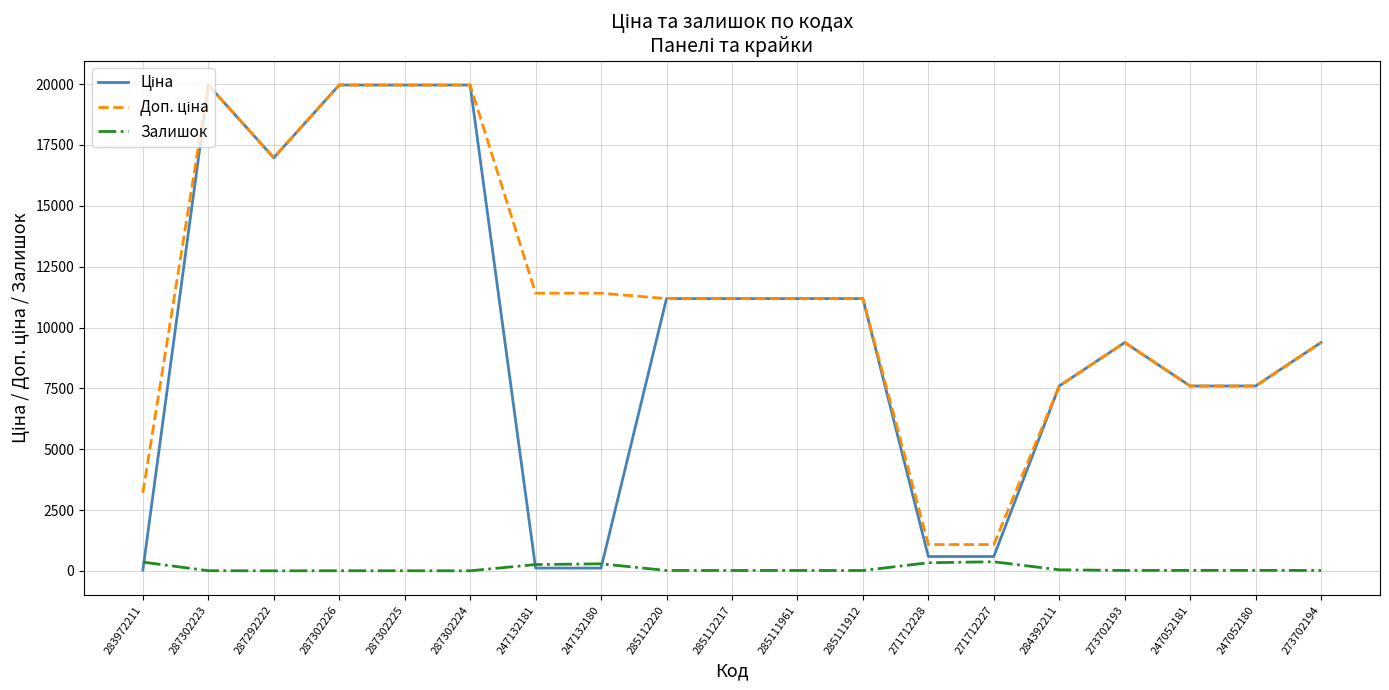

The Залишок series shows 21.0 at 247052180. True or false?

True